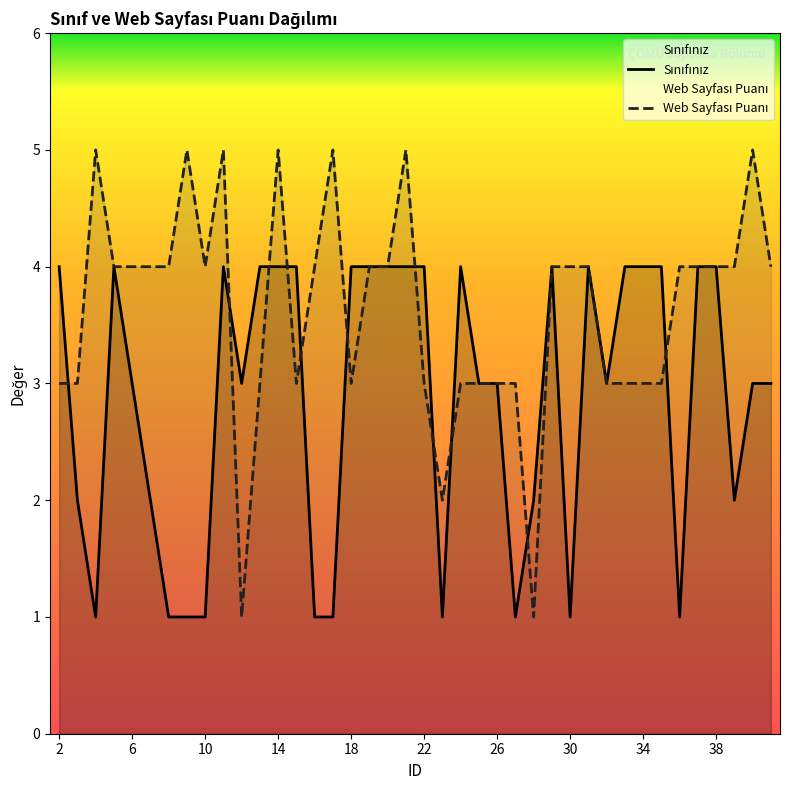

True or false: Sınıfınız has a value of 5 at 25.

False